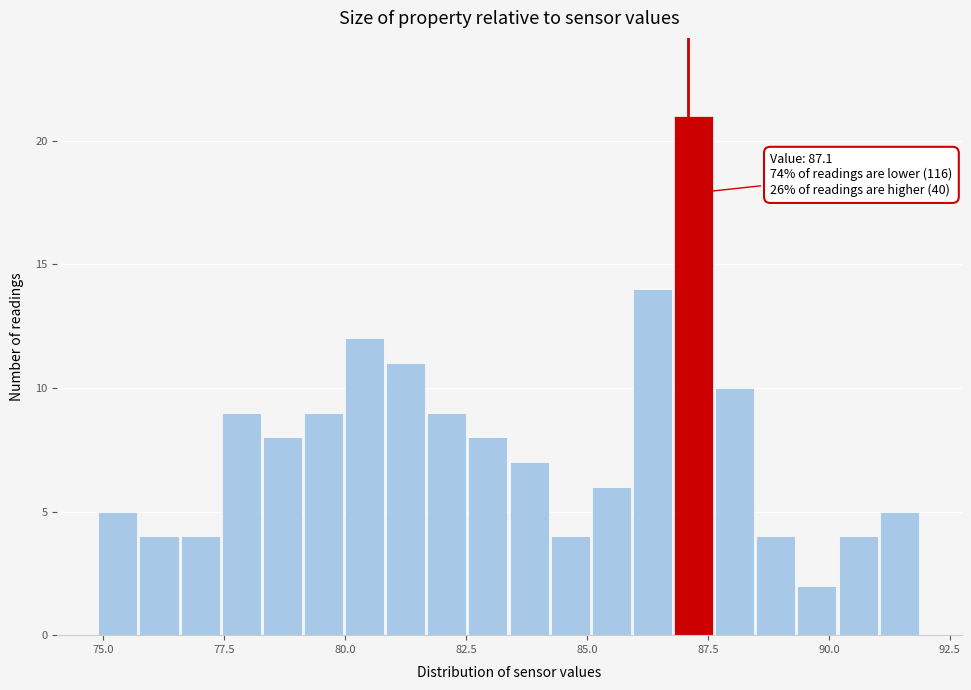

Around what value on the x-axis is the tallest bar? Give the approximate position of its centre, as read against the axis.

87.0